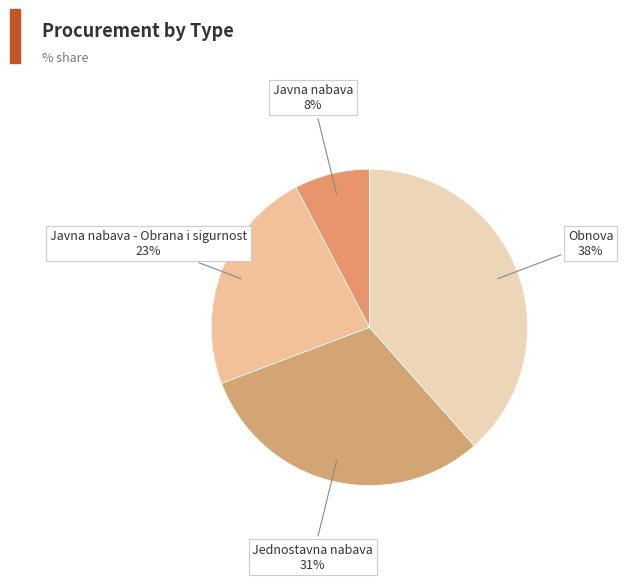

How many segments does this pie chart have?

4